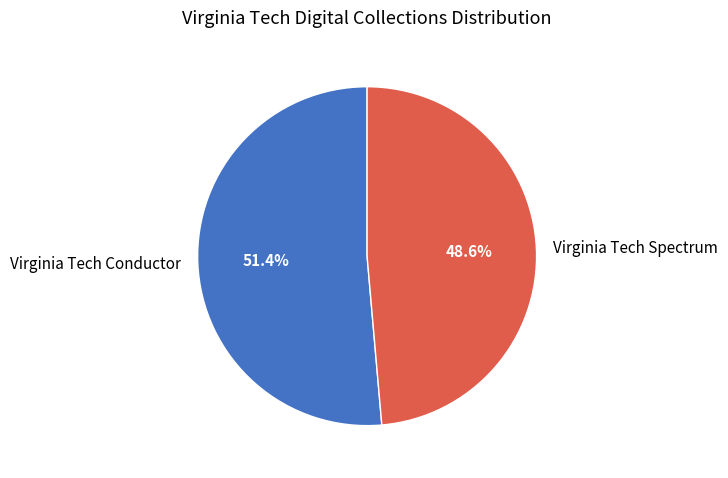

Do Virginia Tech Spectrum and Virginia Tech Conductor together represent more than half of the pie?

Yes